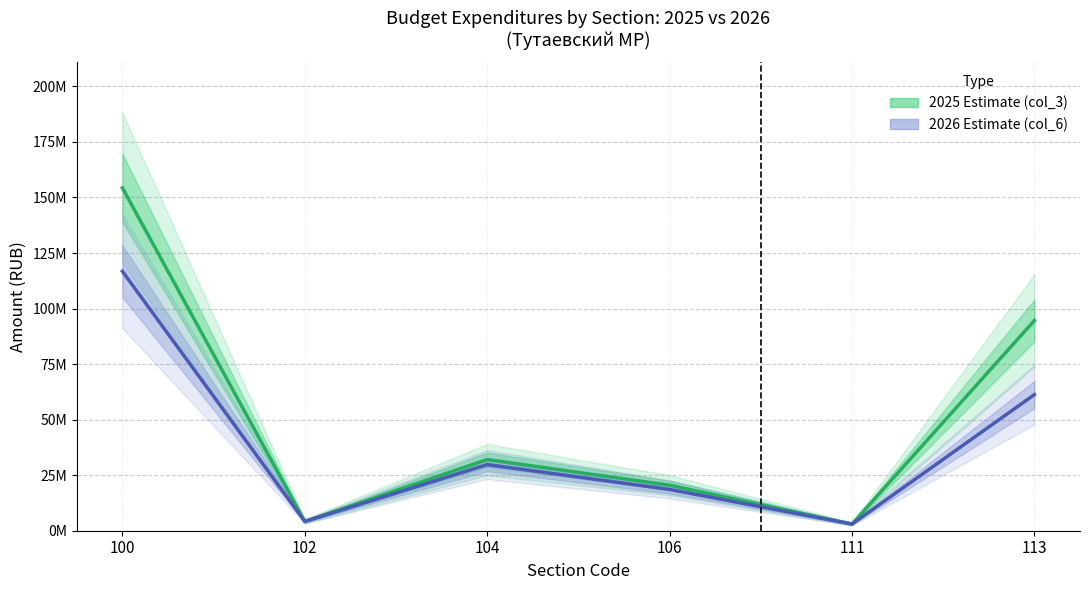

At which category does 2025 Estimate (col_3) reach its first local valley?

102